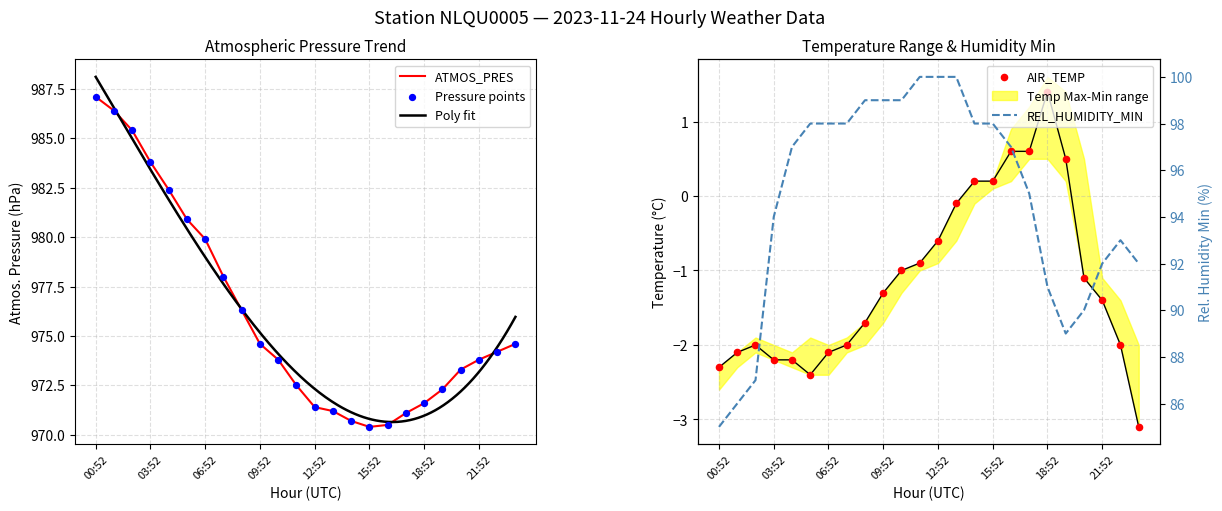

Which series has the largest total across all categories?

ATMOS_PRES